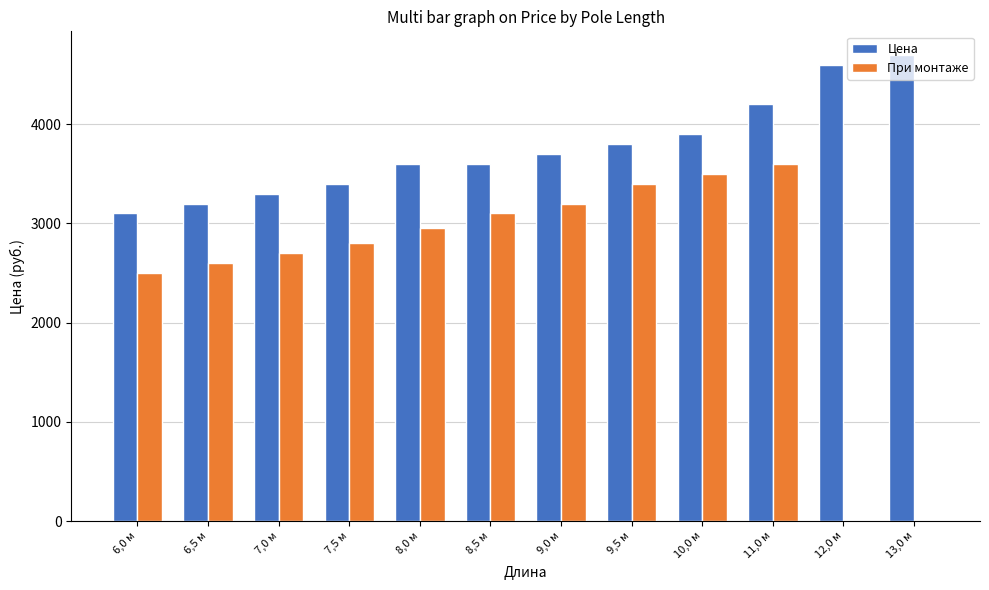

Is the value of Цена at 11,0 м greater than the value of При монтаже at 6,5 м?

Yes